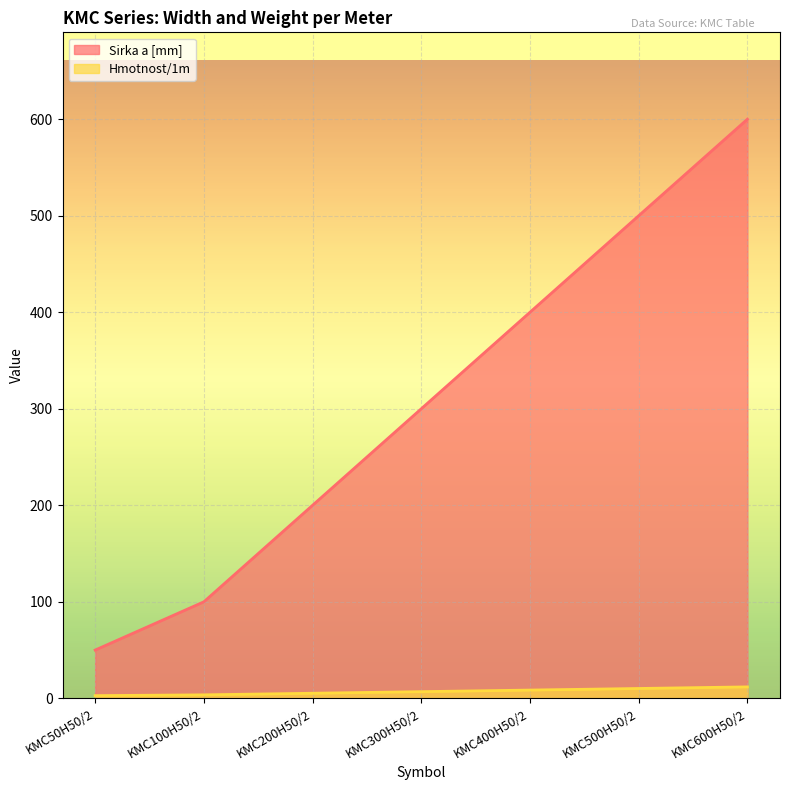

What is the sum of all Hmotnost/1m values?

49.2